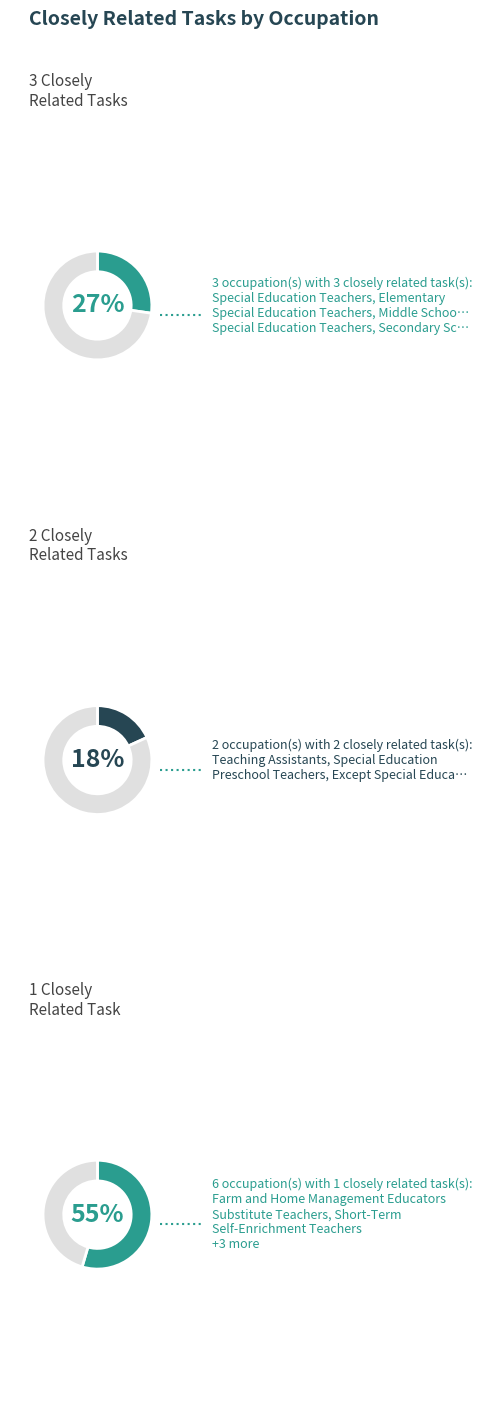

To the nearest percent, what is the difference between the Kindergarten Teachers, Except Special Education and Special Education Teachers, Elementary slice percentages?

11%